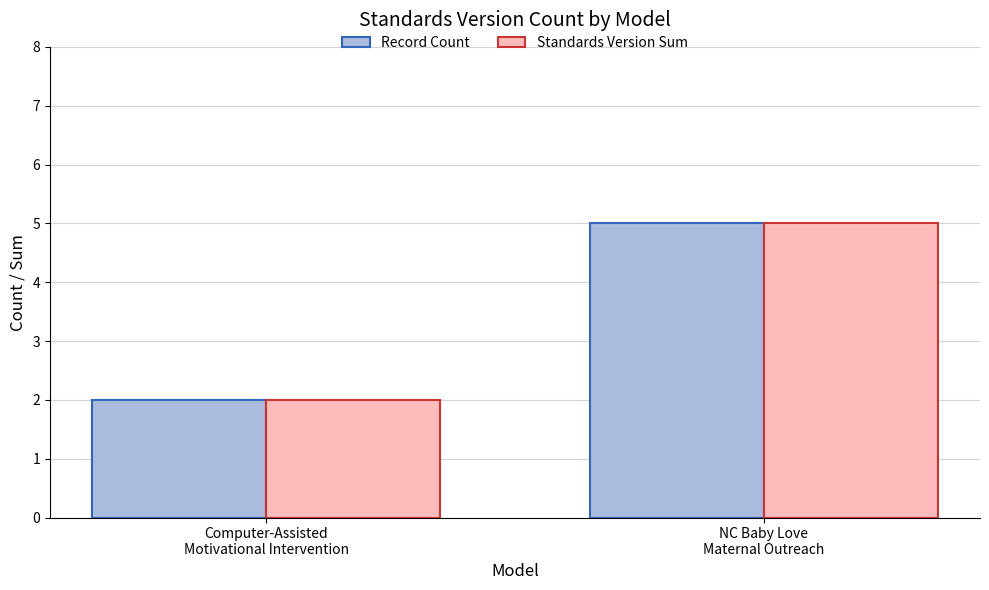

Read the Record Count value at NC Baby Love
Maternal Outreach.

5